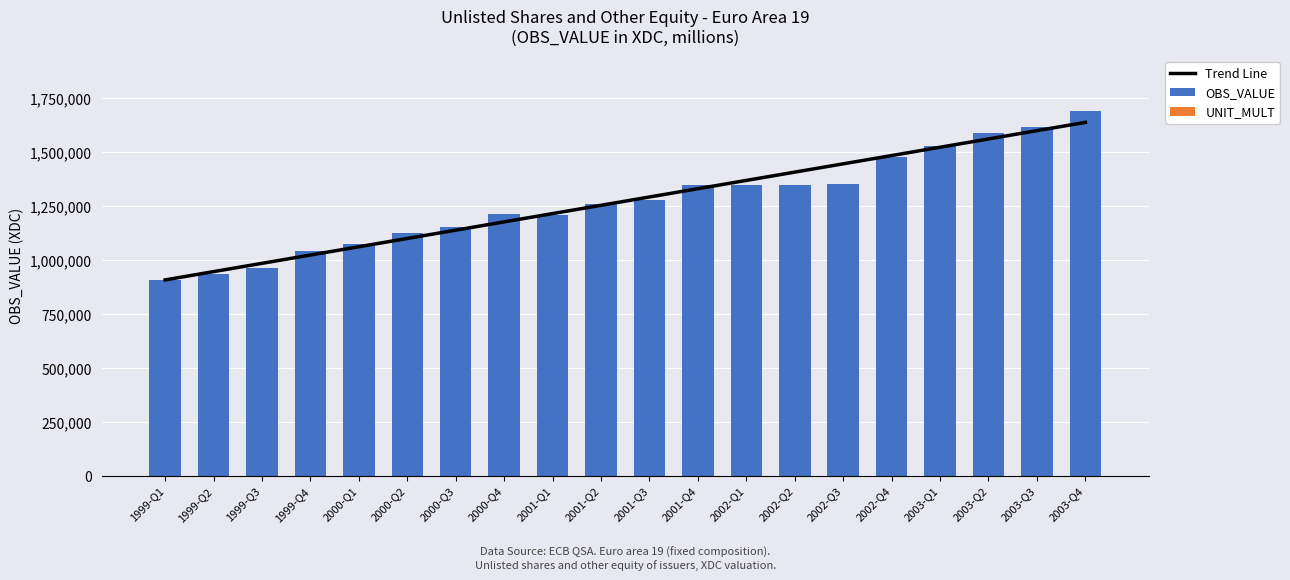

Rank the categories by value from lowest to highest.

1999-Q1, 1999-Q2, 1999-Q3, 1999-Q4, 2000-Q1, 2000-Q2, 2000-Q3, 2001-Q1, 2000-Q4, 2001-Q2, 2001-Q3, 2001-Q4, 2002-Q1, 2002-Q2, 2002-Q3, 2002-Q4, 2003-Q1, 2003-Q2, 2003-Q3, 2003-Q4